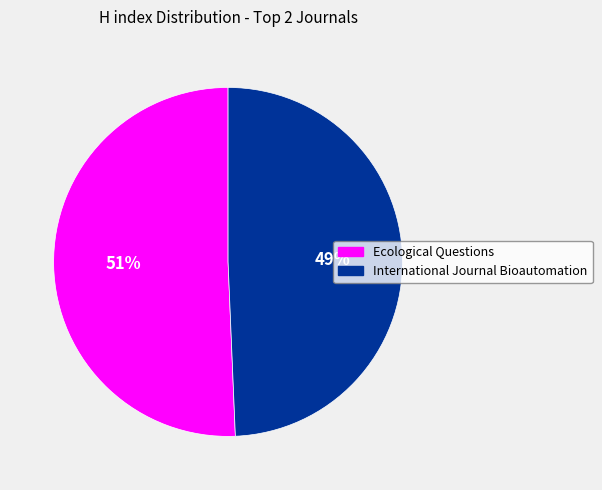

How many segments does this pie chart have?

2